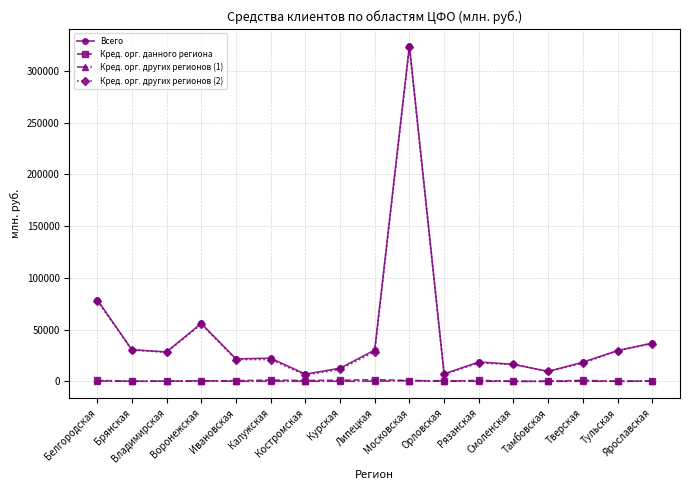

True or false: Кред. орг. других регионов (1) and Всего intersect in this chart.

False